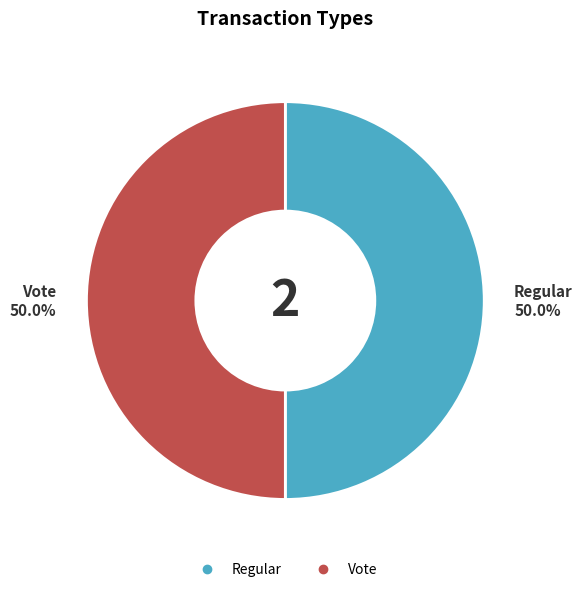

What is the total percentage of Vote and Regular?

100.0%